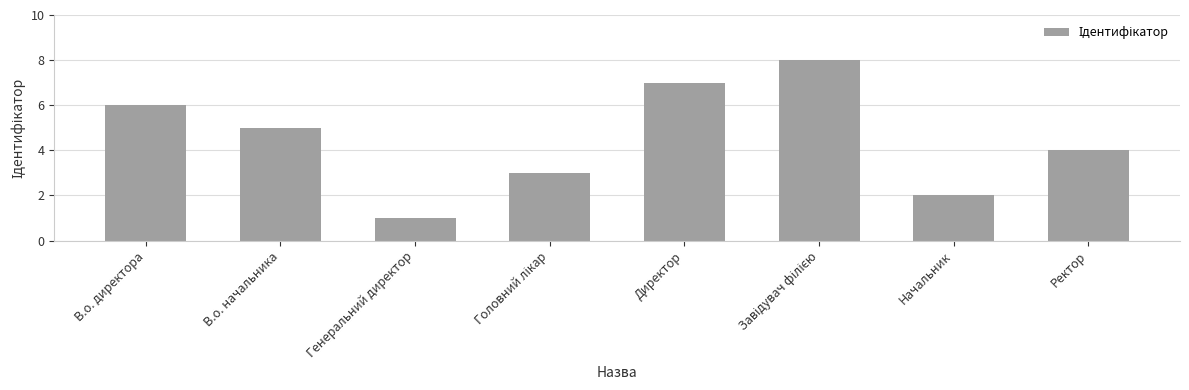

Reading right to left, extract all data points from this chart.

4	2	8	7	3	1	5	6